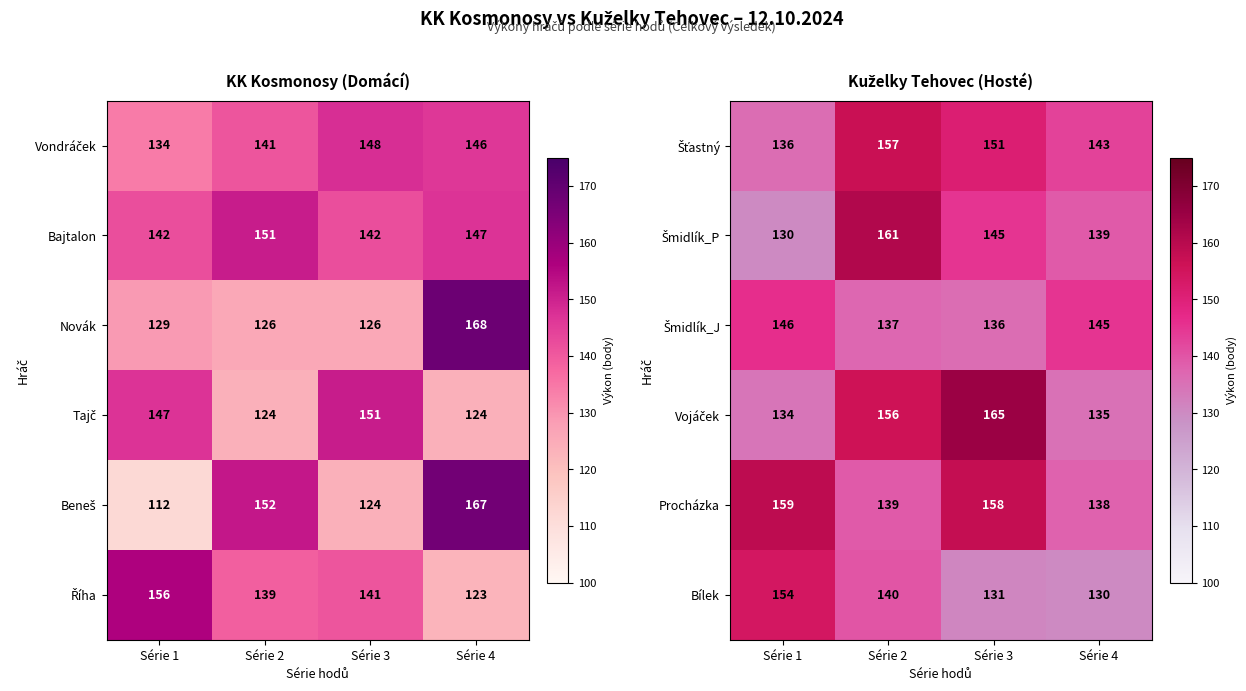

What is the difference between the maximum and minimum values in the Procházka series?

21